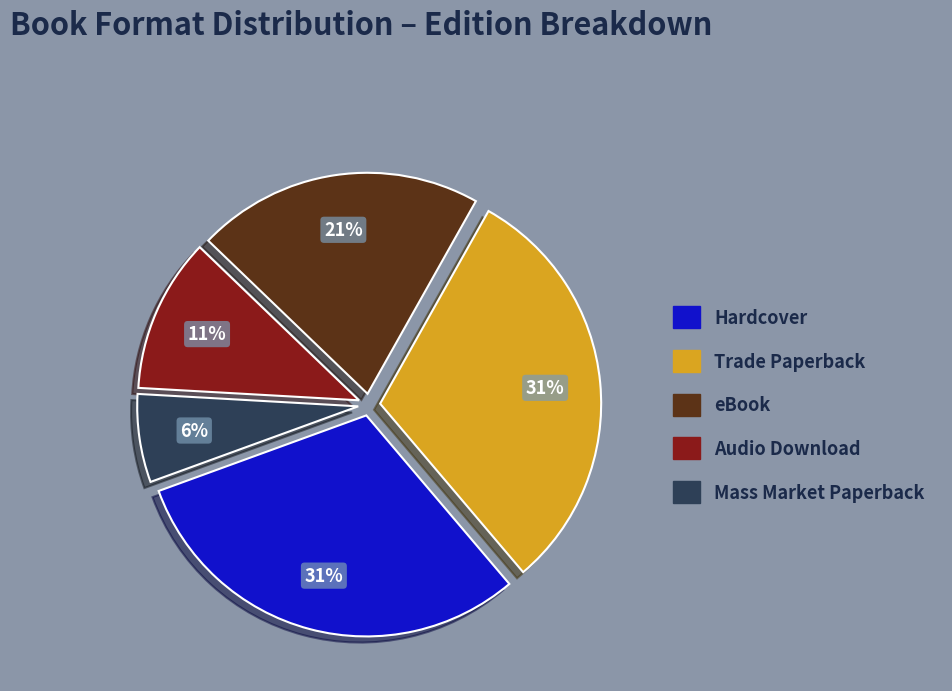

Does any single category account for the majority?

No